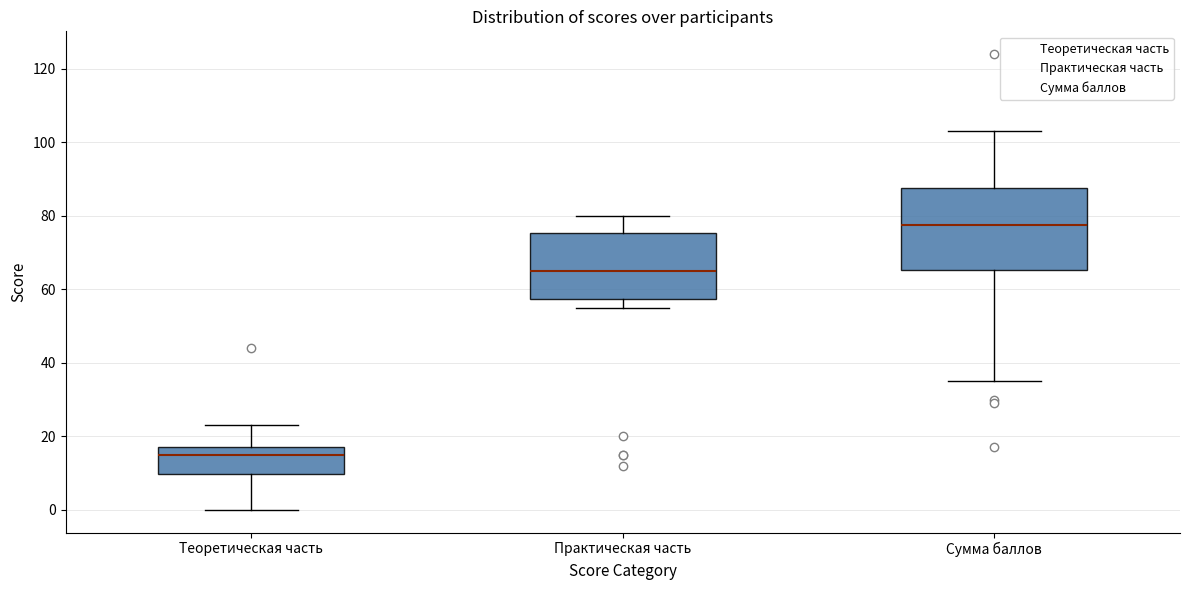

Where does the lower whisker of the box for Практическая часть end on the y-axis? The values are not printed on the chart, so give them approximately, as read against the axis.

56